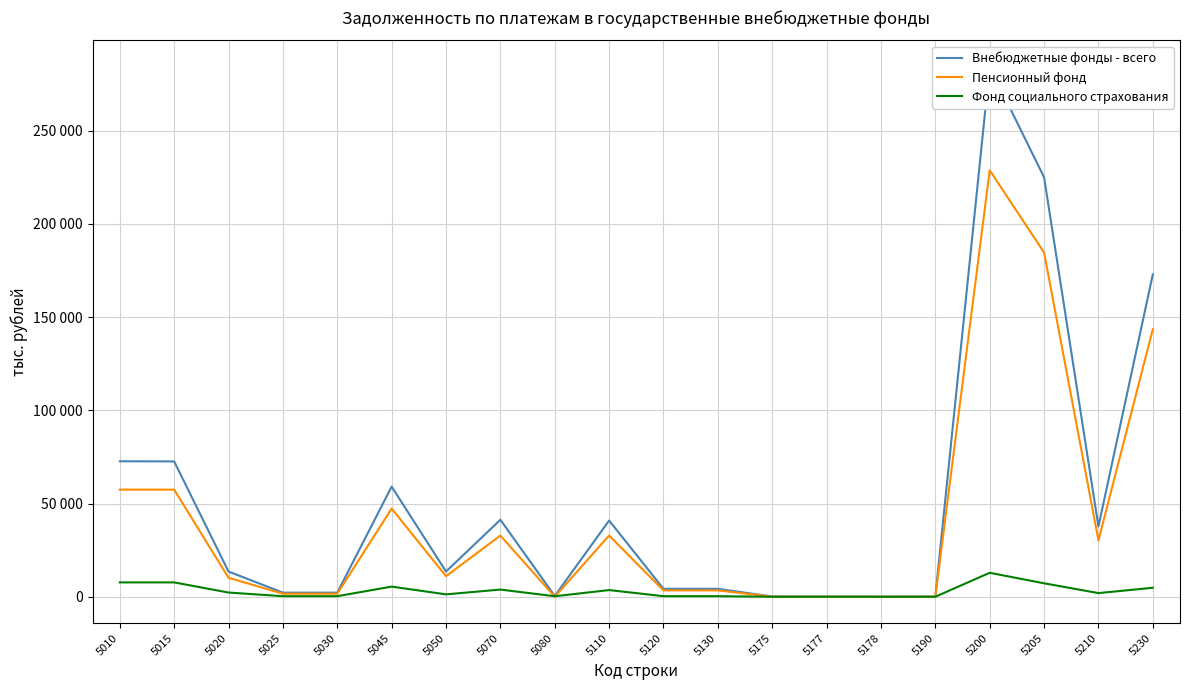

Rank the series by their maximum value, from highest to lowest.

Внебюджетные фонды - всего, Пенсионный фонд, Фонд социального страхования